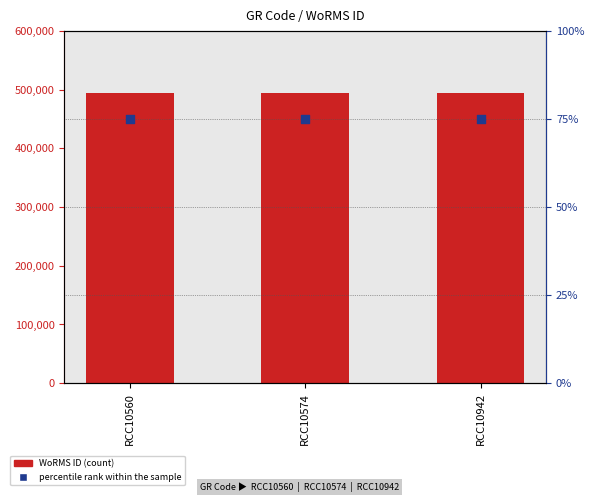

What is the total value across all series at RCC10942?

494132